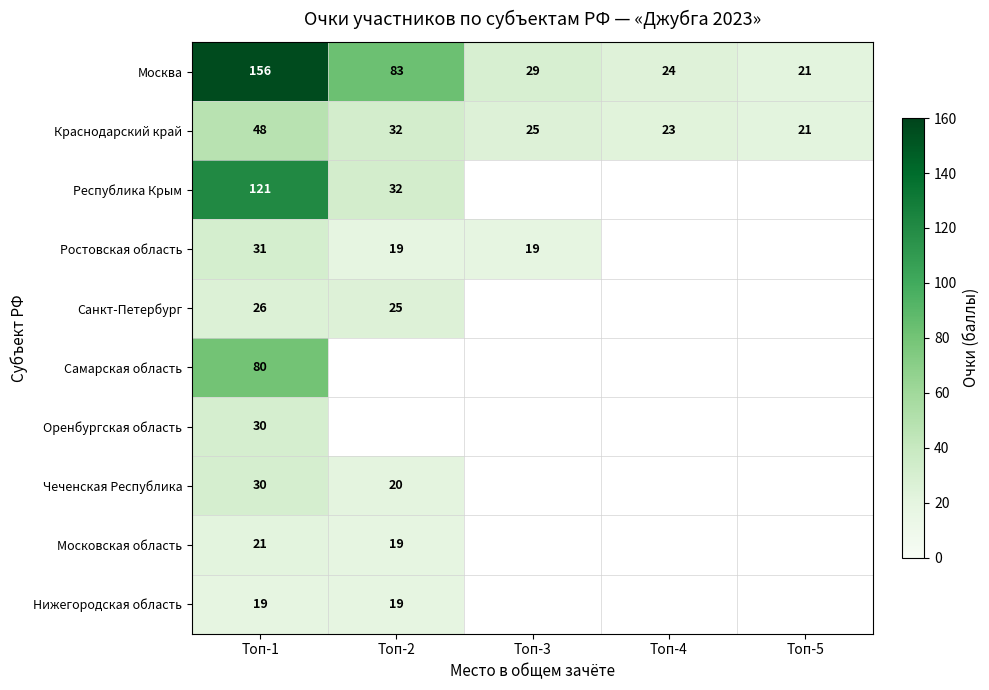

What is the greatest value displayed?

156.0